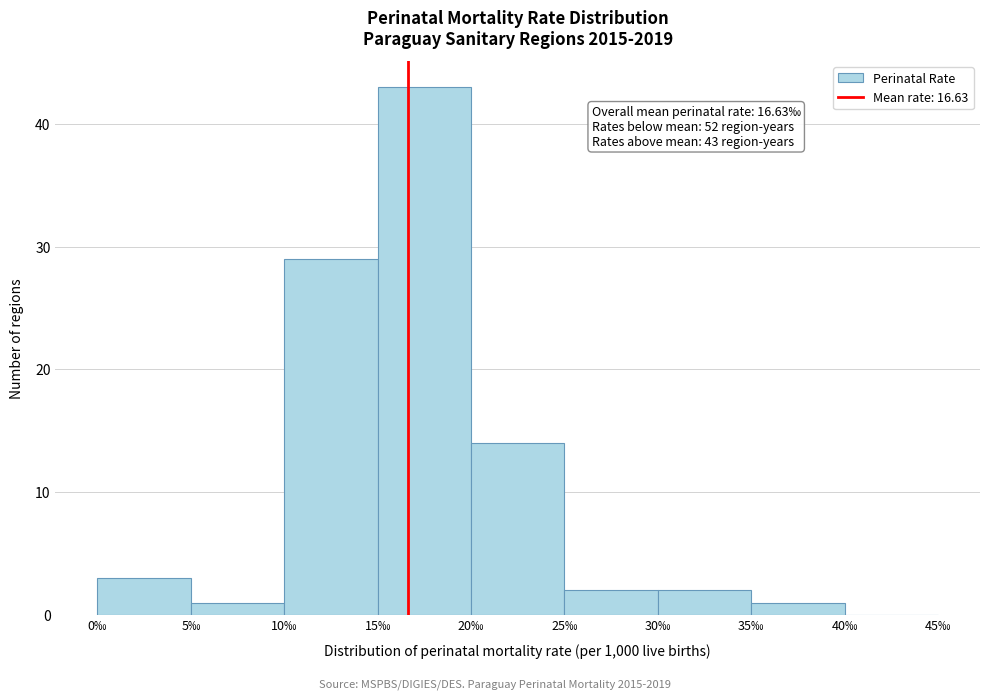

Over which range of the x-axis is the bar tallest?

15 to 20